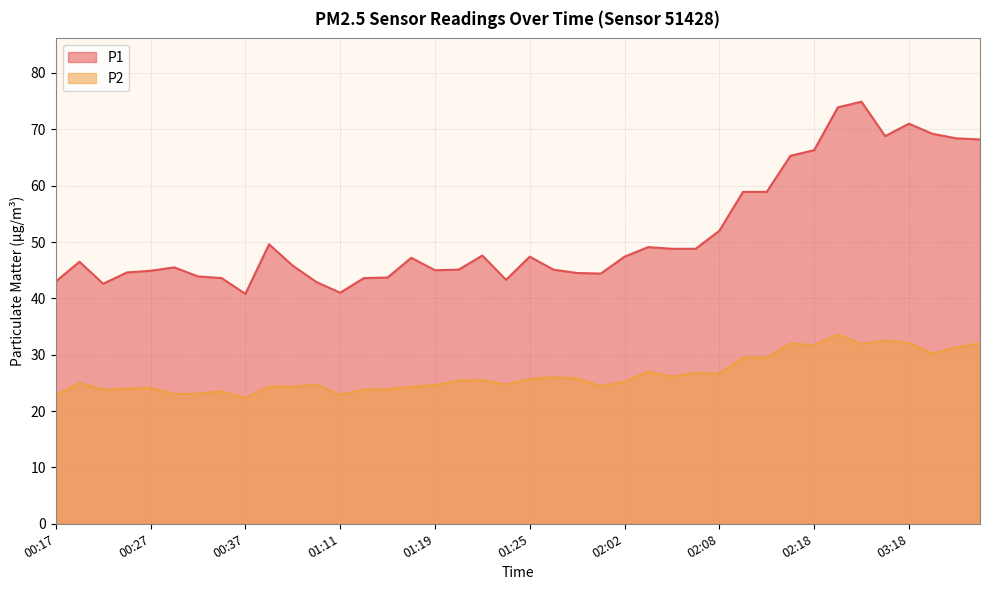

What is the label of the 12th point from the left?

01:09